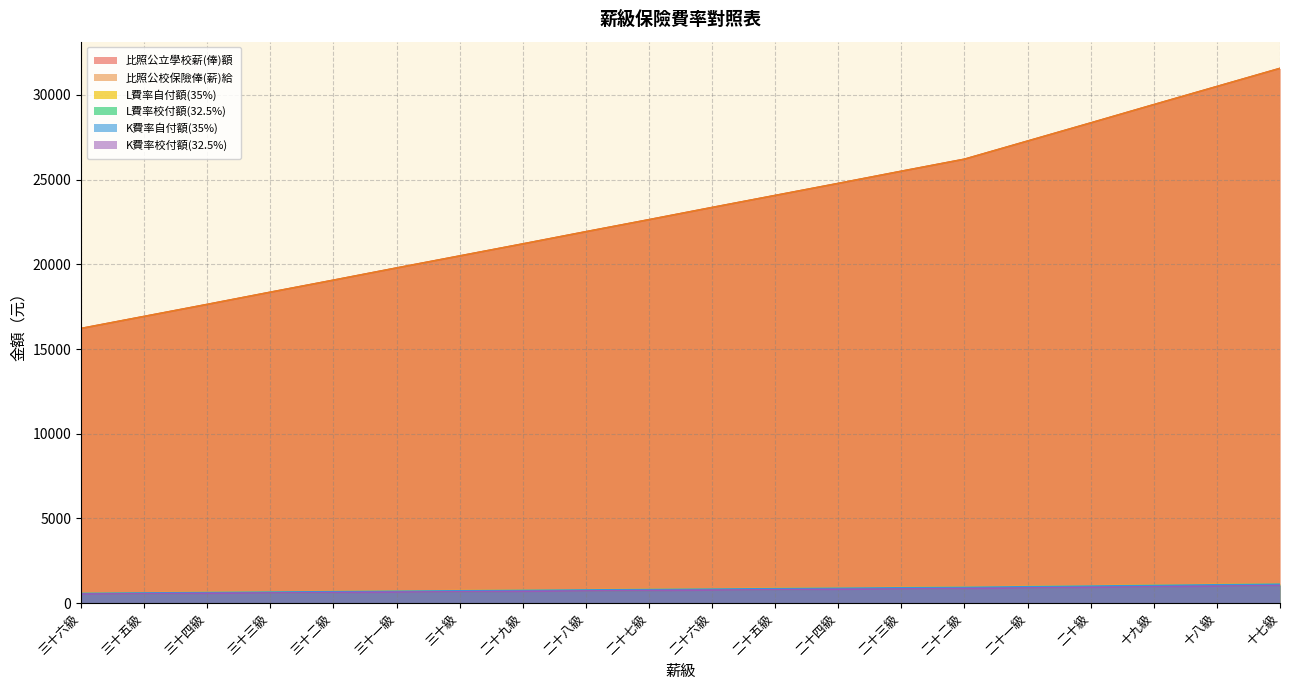

What is the value of the K費率自付額(35%) point at the 20th from the left?

1122